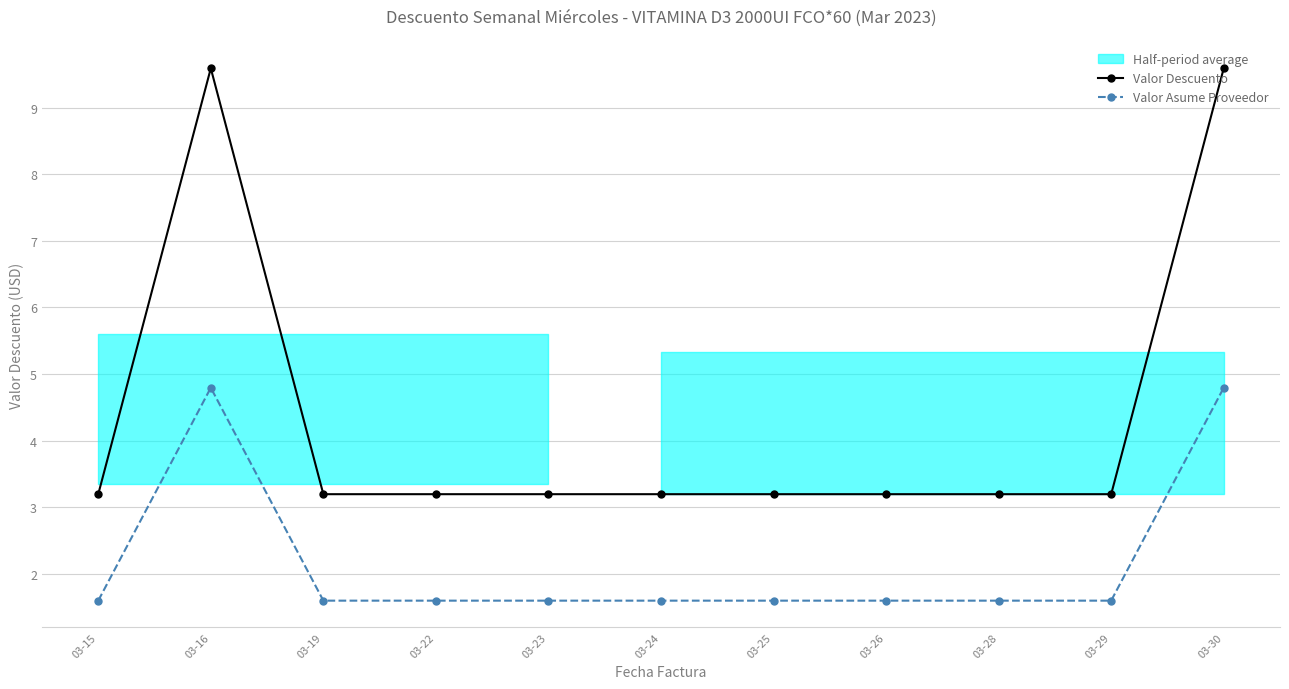

True or false: Valor Descuento and Valor Asume Proveedor intersect in this chart.

False